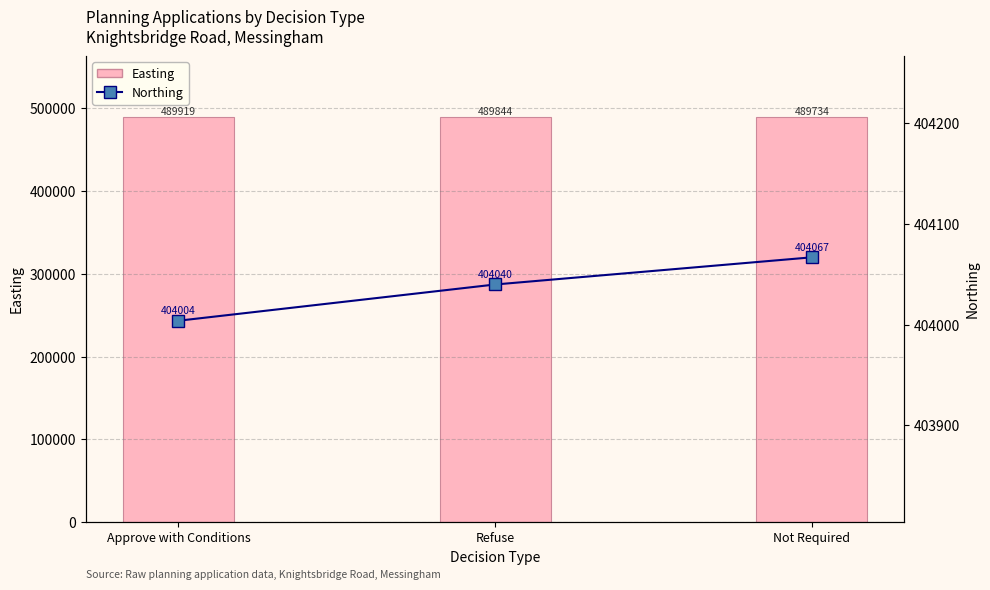

What is the spread (max minus min) of values at Refuse?

85804